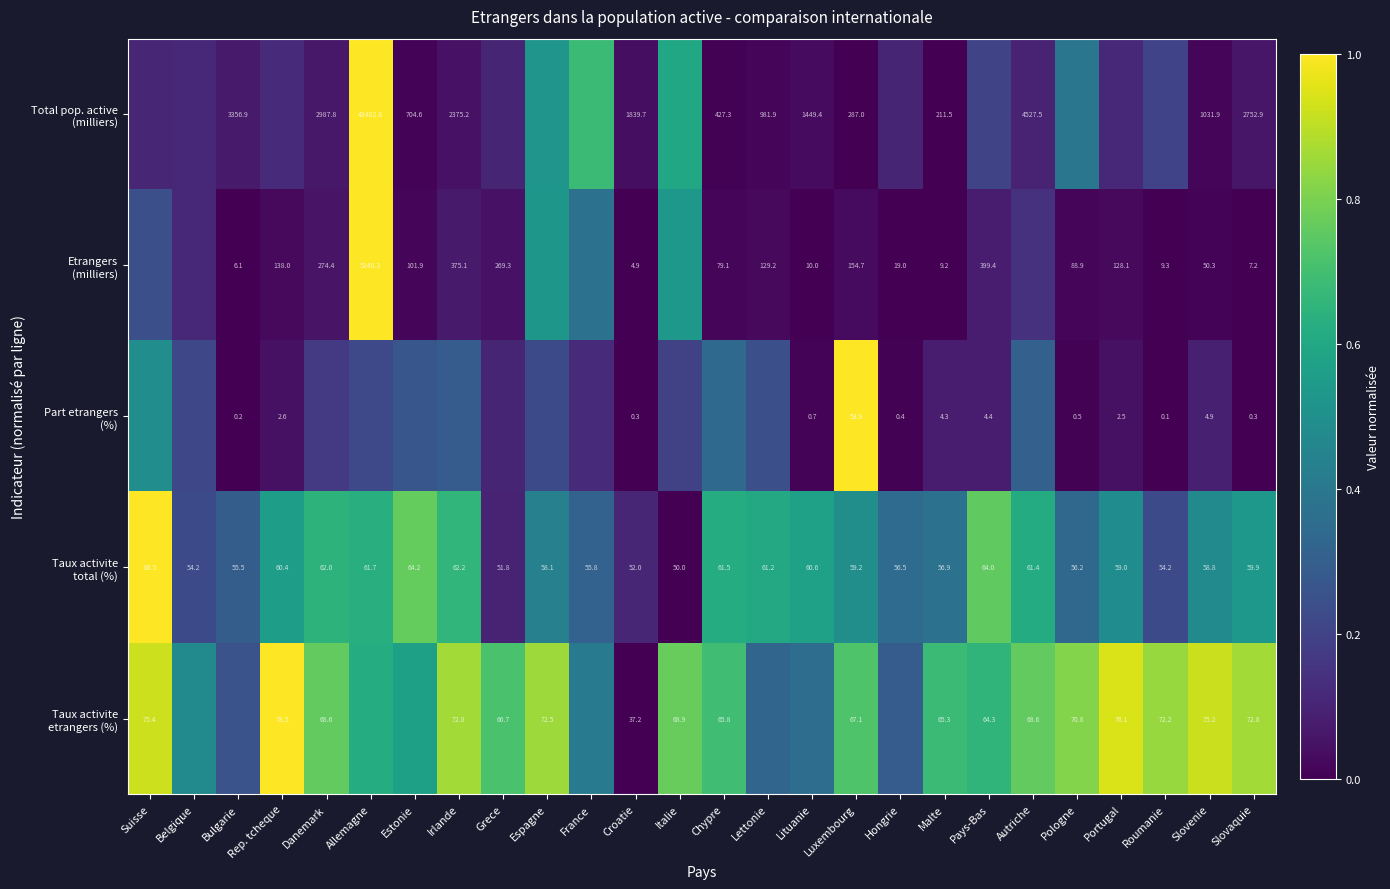

Which series has the widest spread of values?

Total pop. active (milliers)